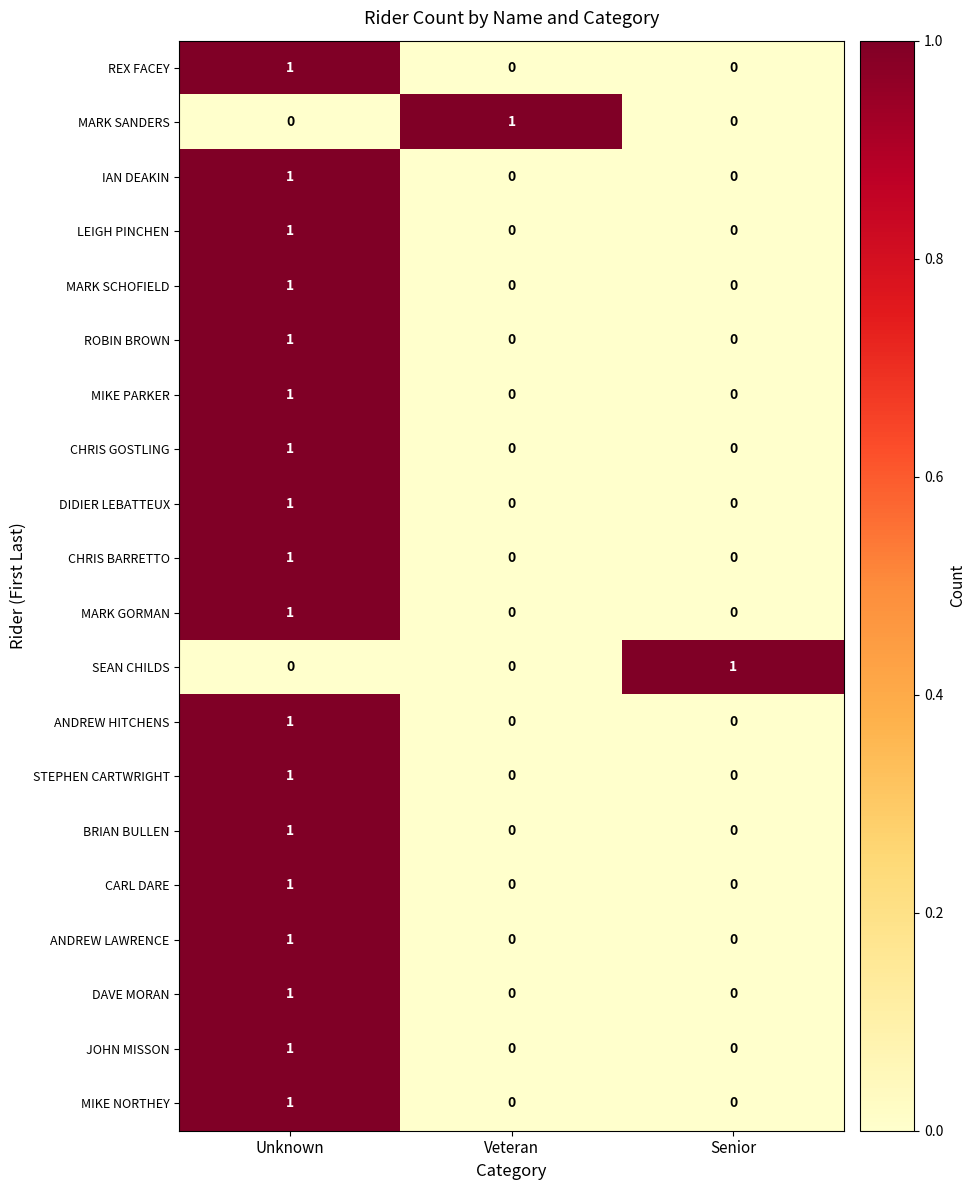

At which category is the sum across all series the highest?

Unknown